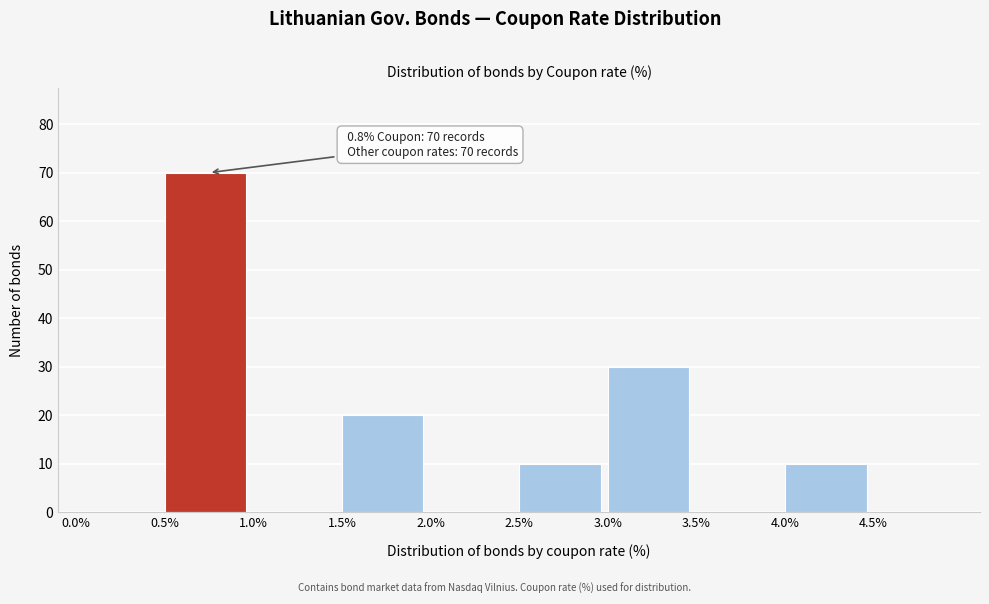

Which range on the x-axis has the tallest bar?

0.5 to 1.0